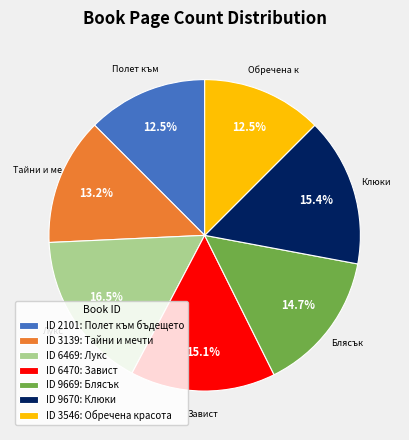

Approximately how many times larger is the value at ID 6470: Завист compared to ID 6469: Лукс?

0.9